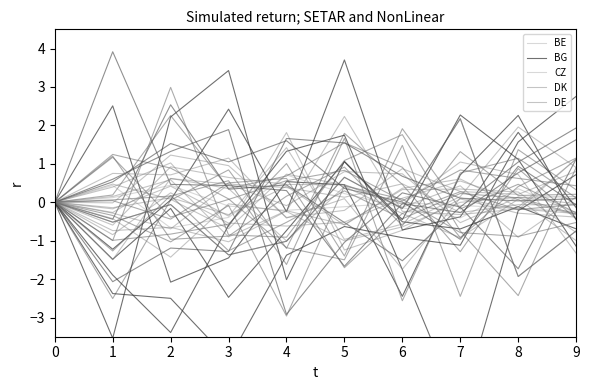

Is the value of DE at 1 greater than the value of BE at 2?

No